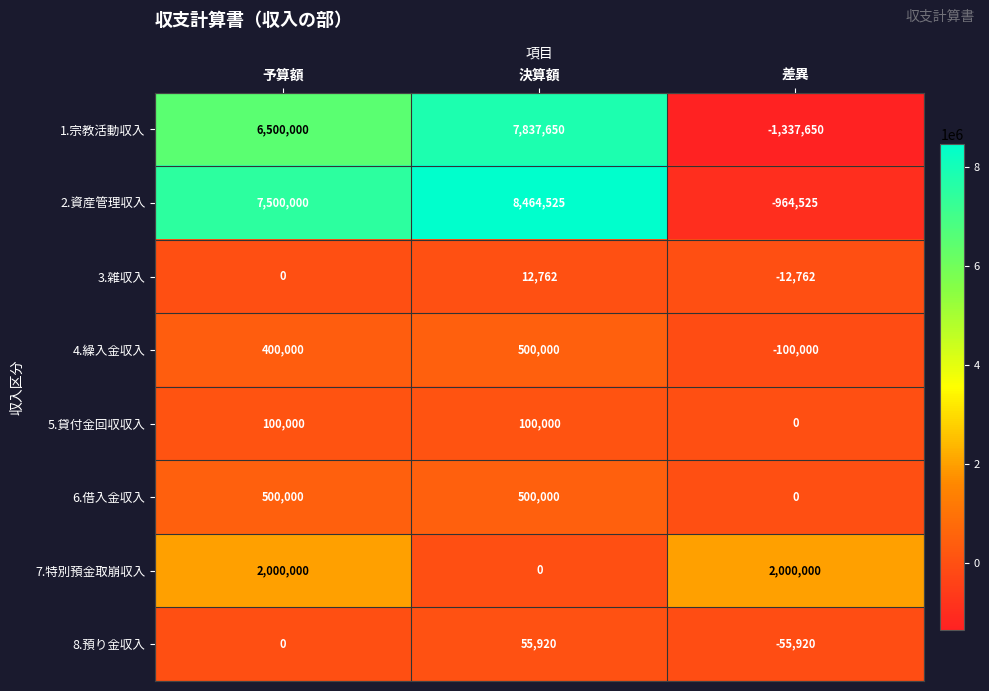

What is the minimum value for 3.雑収入?

-12762